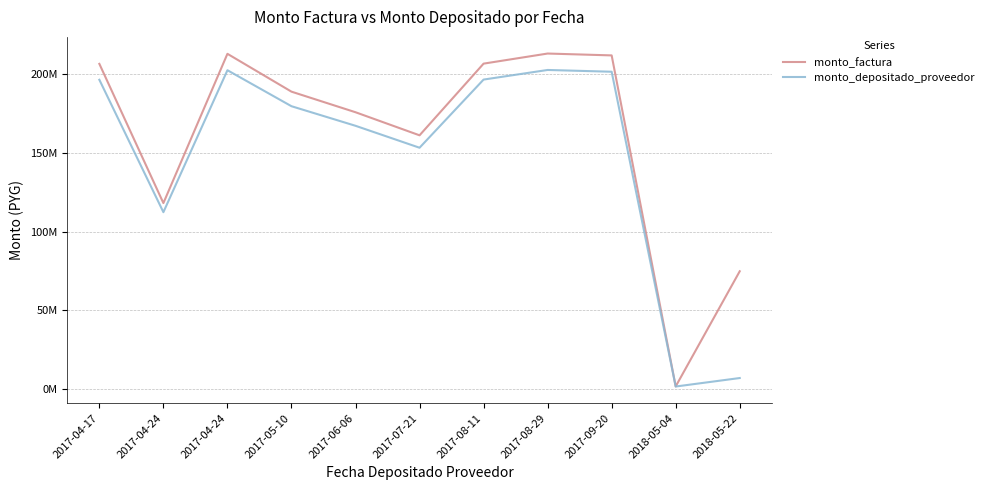

What is the difference between the second highest and second lowest values in the monto_depositado_proveedor series?

195814404